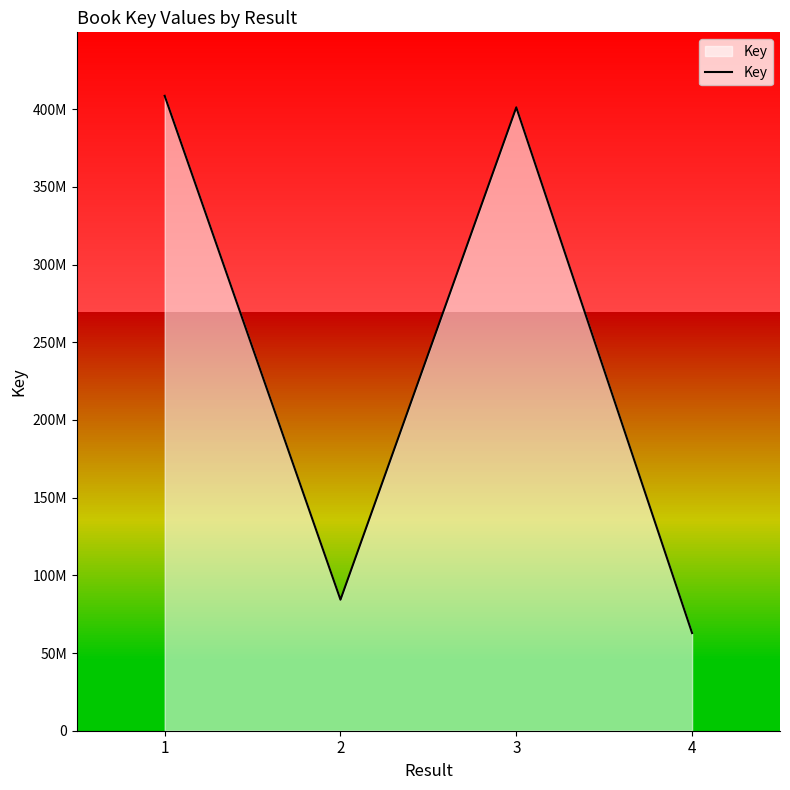

What is the value of the 2nd point from the left?

84324093